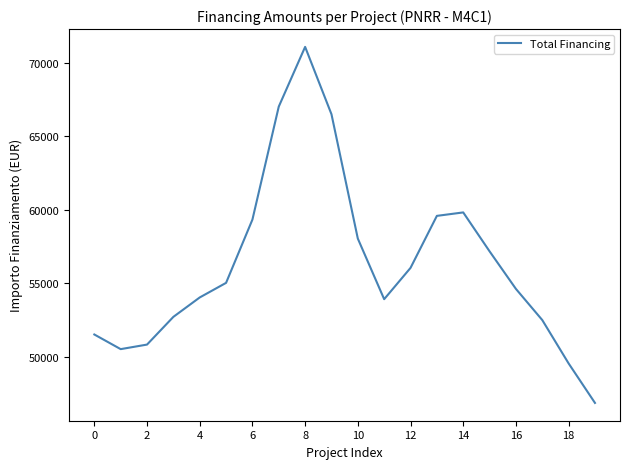

What is the difference between the maximum and minimum values?

24203.9